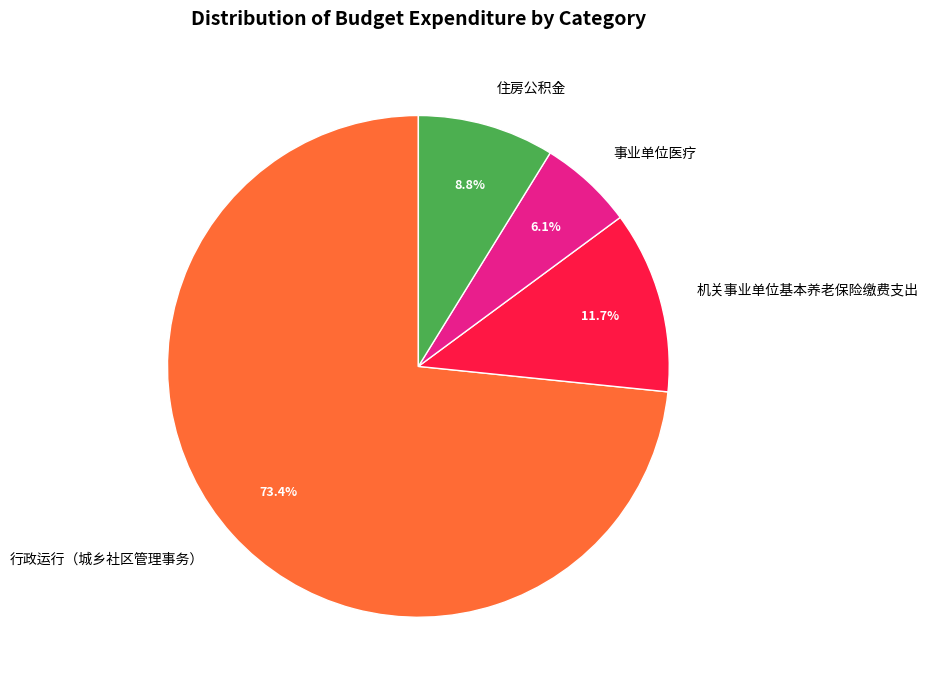

Between 行政运行（城乡社区管理事务） and 住房公积金, which is larger?

行政运行（城乡社区管理事务）